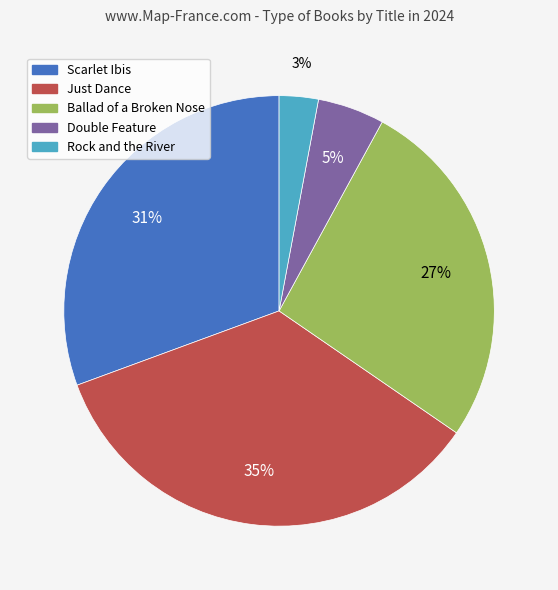

Is the sum of Double Feature and Ballad of a Broken Nose greater than half?

No